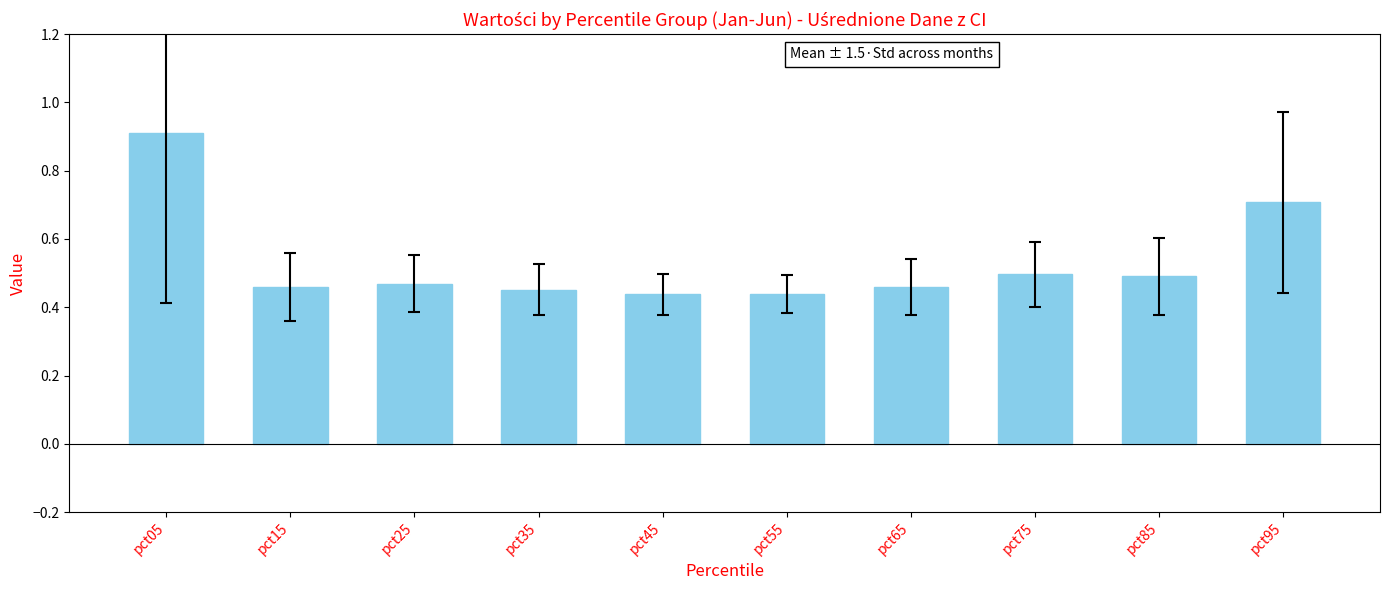

How many categories are shown in the chart?

10